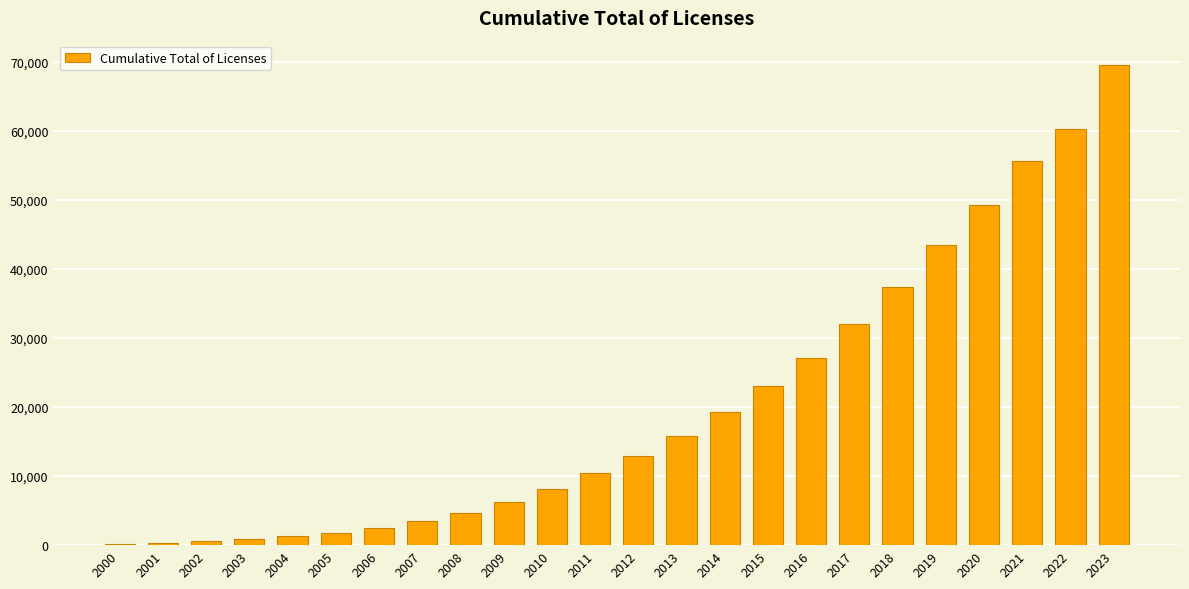

How many data points does each series have?

24